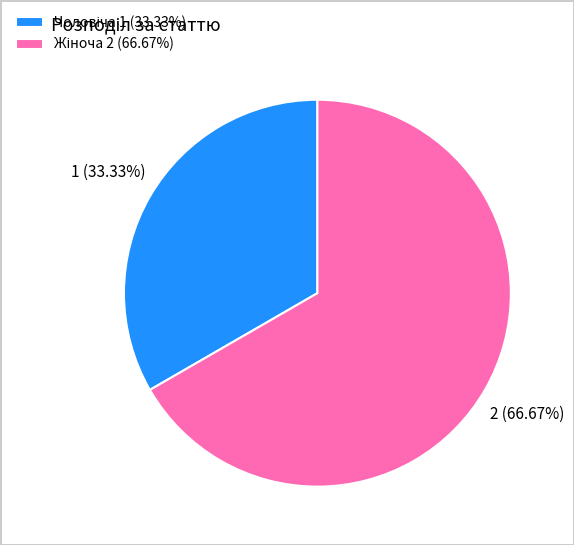

To the nearest percent, what is the difference between the largest and smallest slice percentages?

33%